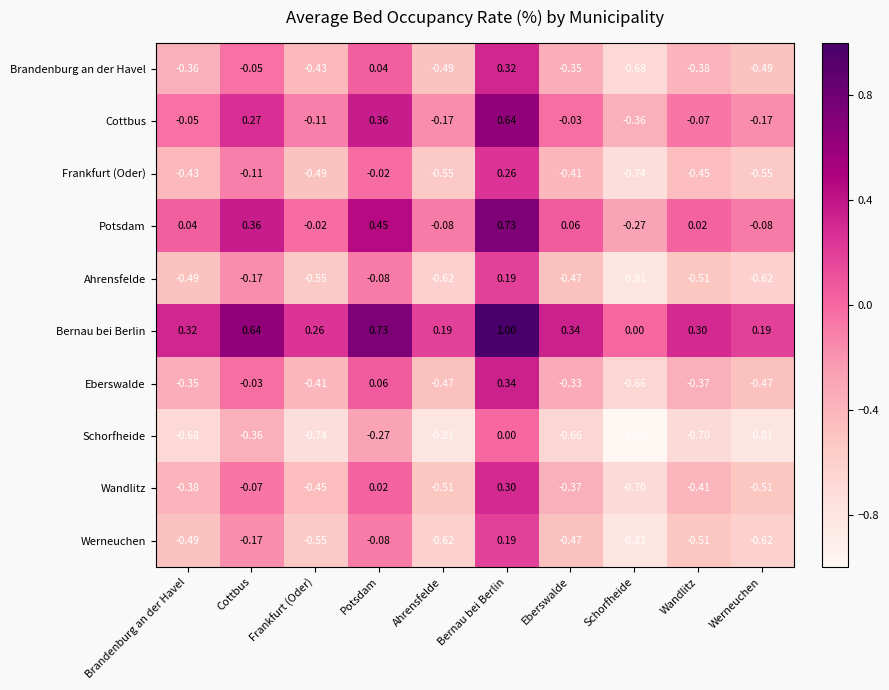

At which label does Brandenburg an der Havel reach its peak?

Bernau bei Berlin